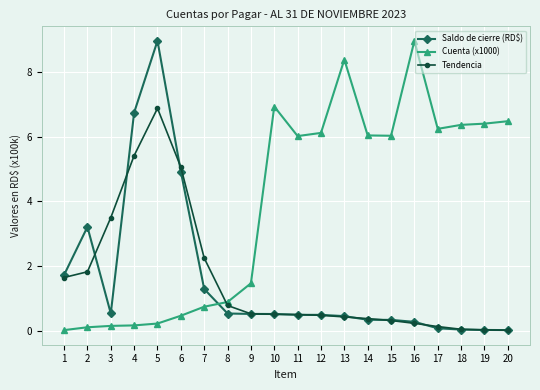

Which category has the highest value in the Tendencia series?

5